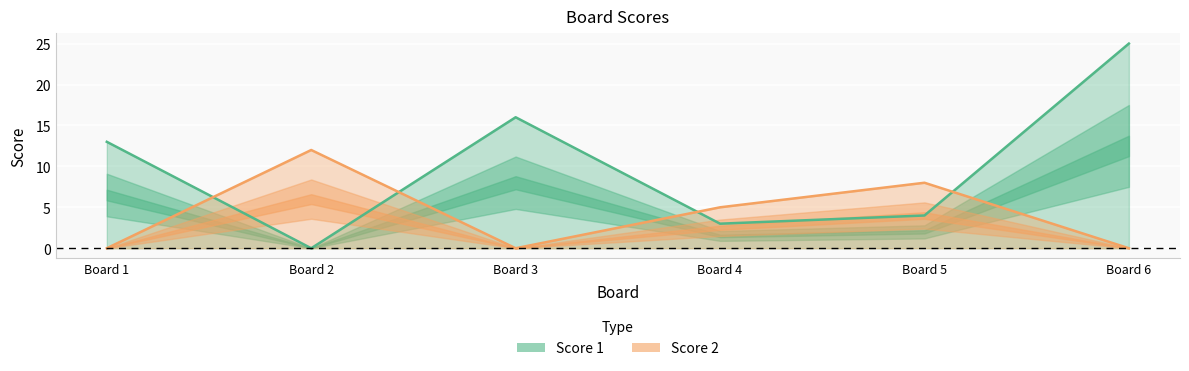

What is the value of the Score 1 point at the 4th from the left?

3